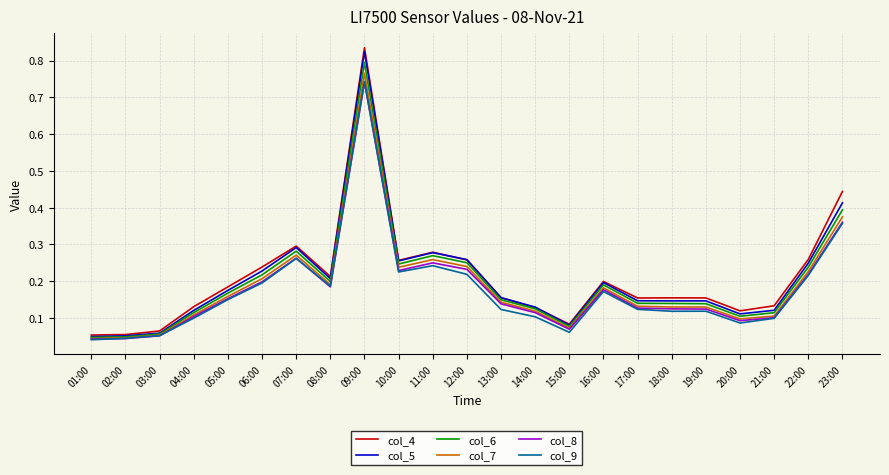

The col_9 series shows 0.2 at 05:00. True or false?

False